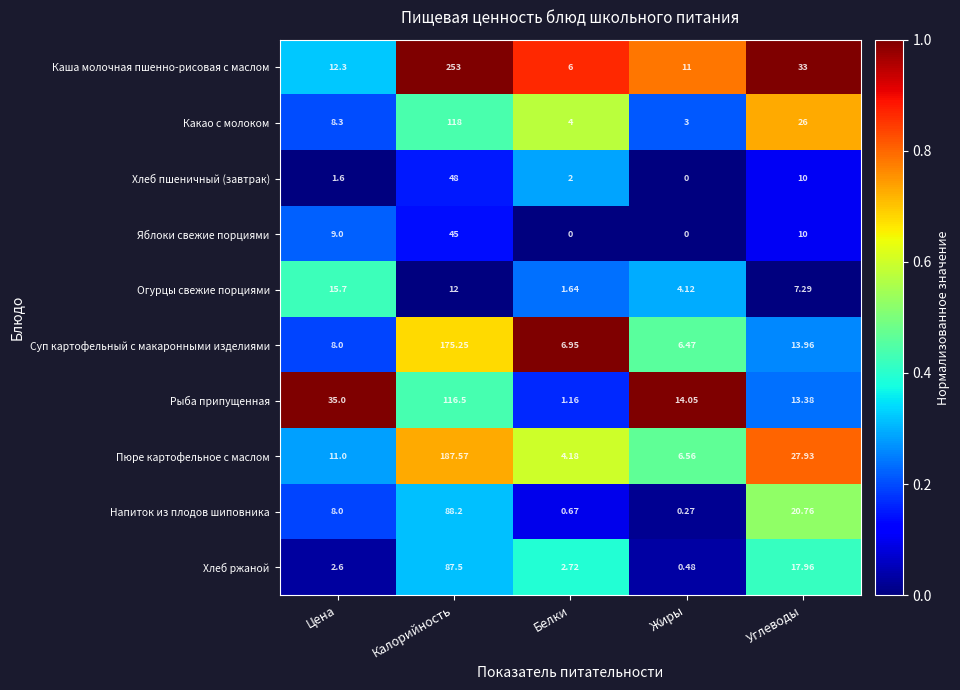

Rank the categories by Хлеб ржаной value from lowest to highest.

Жиры, Цена, Белки, Углеводы, Калорийность